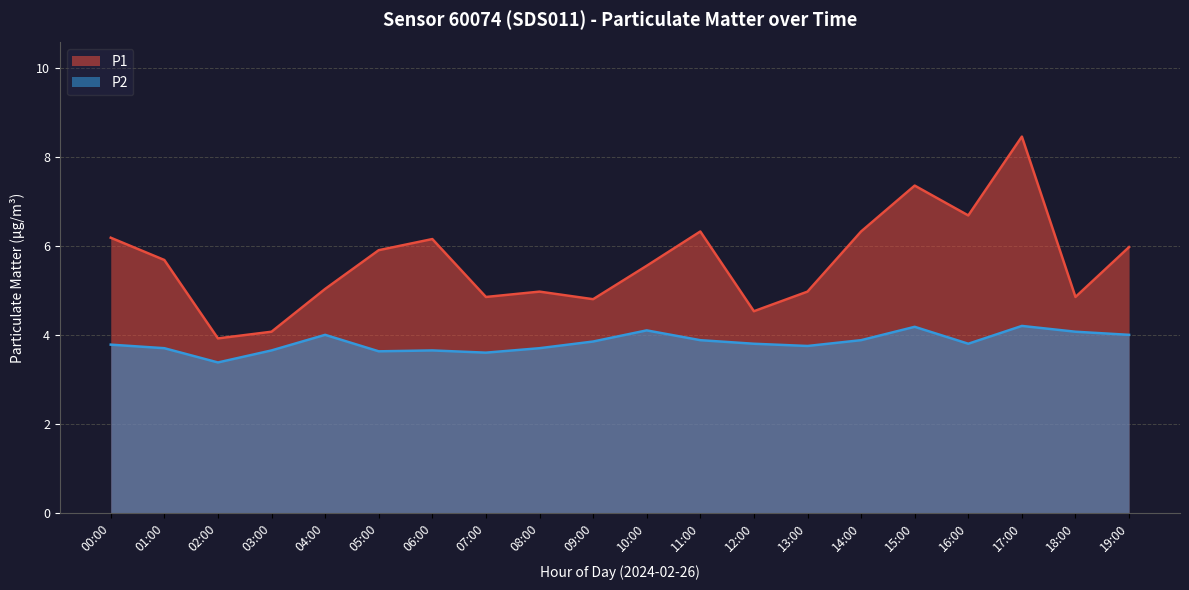

What are all the series names shown in the legend?

P1, P2